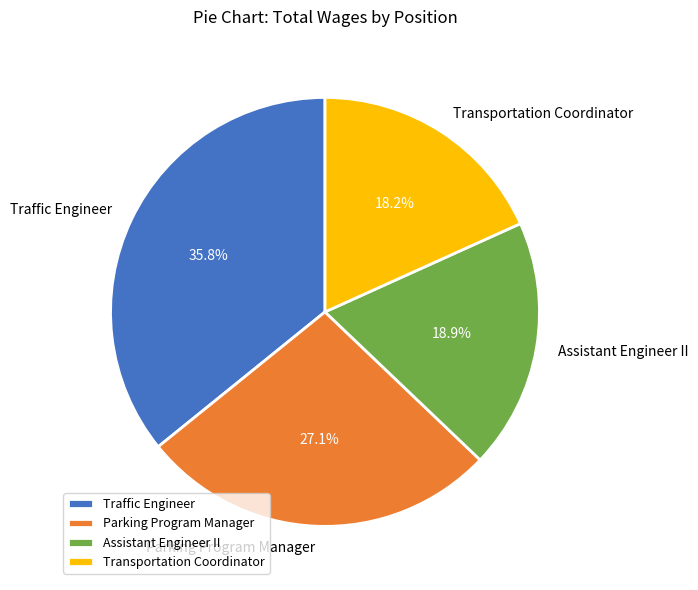

How many slices are in this pie chart?

4